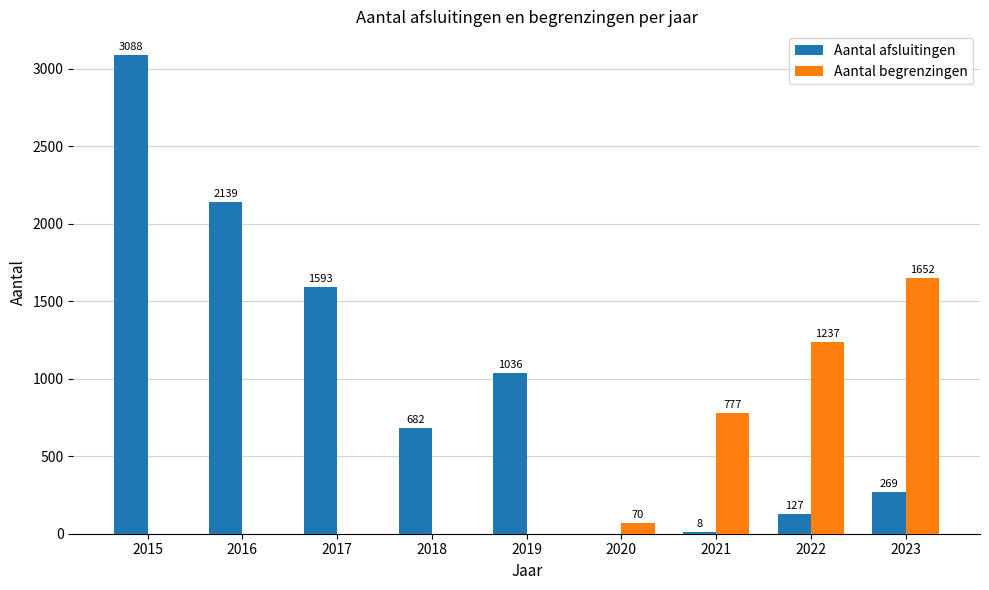

At which category is the sum across all series the highest?

2015